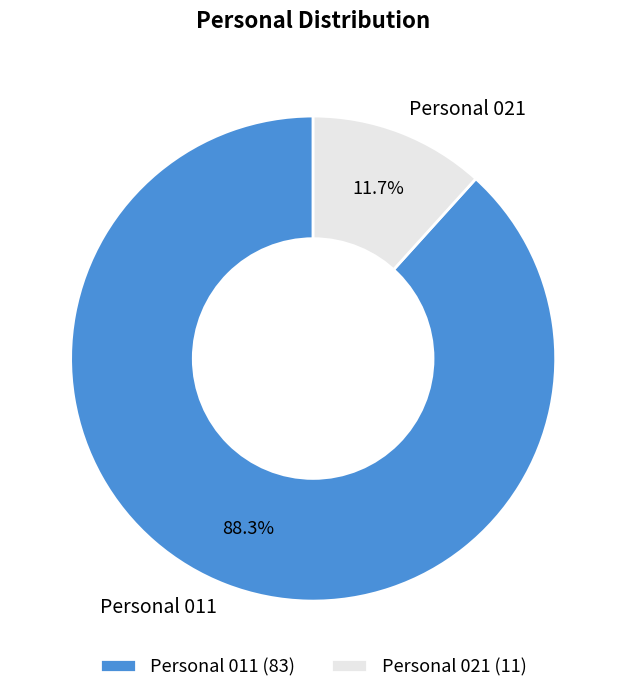

Which category has the biggest portion of the pie?

Personal 011